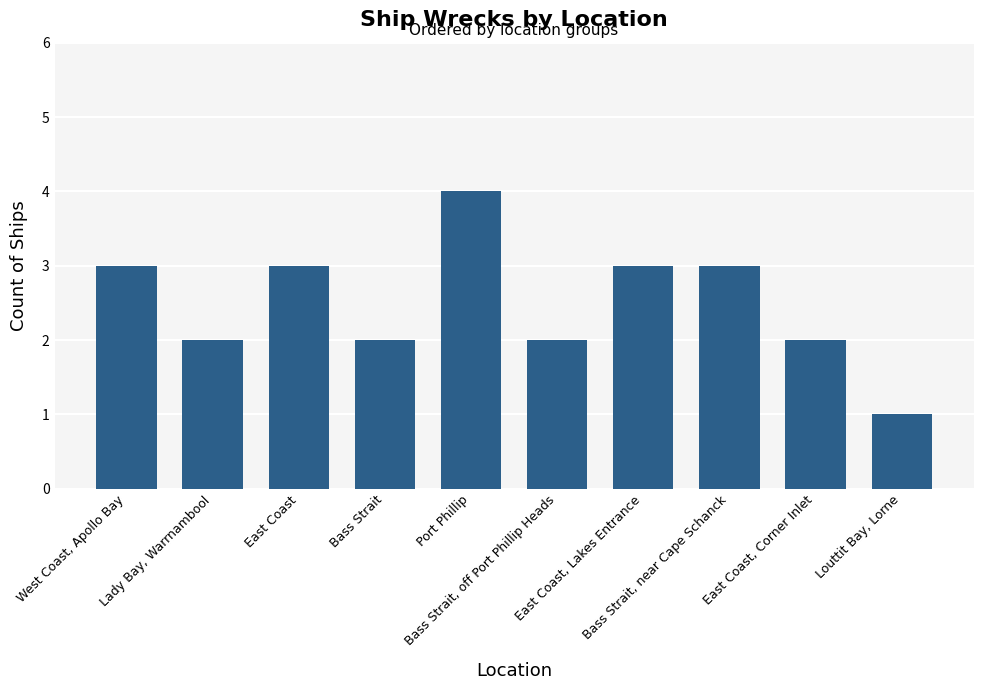

Reading left to right, extract all data points from this chart.

West Coast, Apollo Bay=3	Lady Bay, Warrnambool=2	East Coast=3	Bass Strait=2	Port Phillip=4	Bass Strait, off Port Phillip Heads=2	East Coast, Lakes Entrance=3	Bass Strait, near Cape Schanck=3	East Coast, Corner Inlet=2	Louttit Bay, Lorne=1